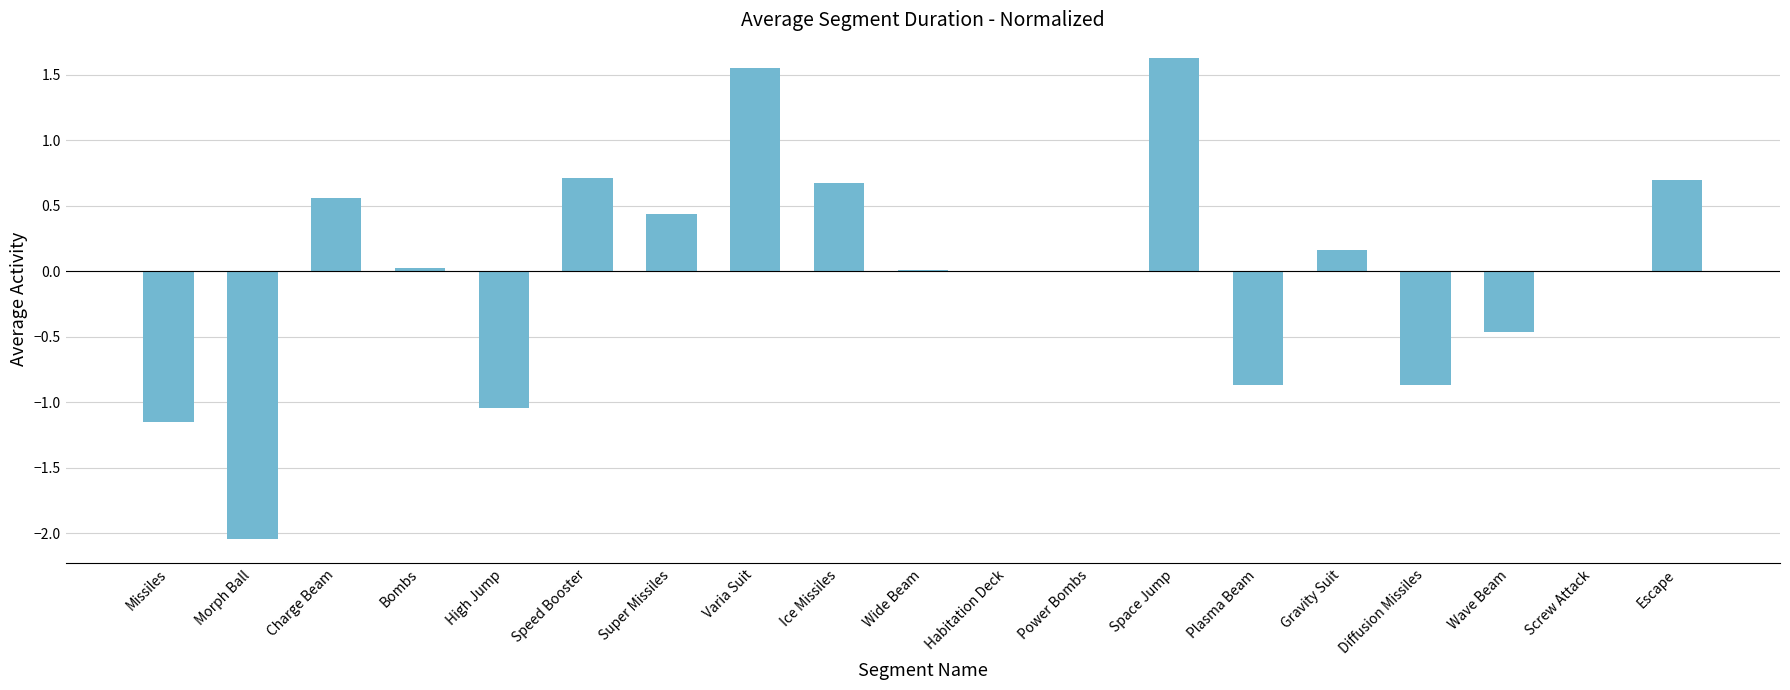

How many data points does each series have?

19